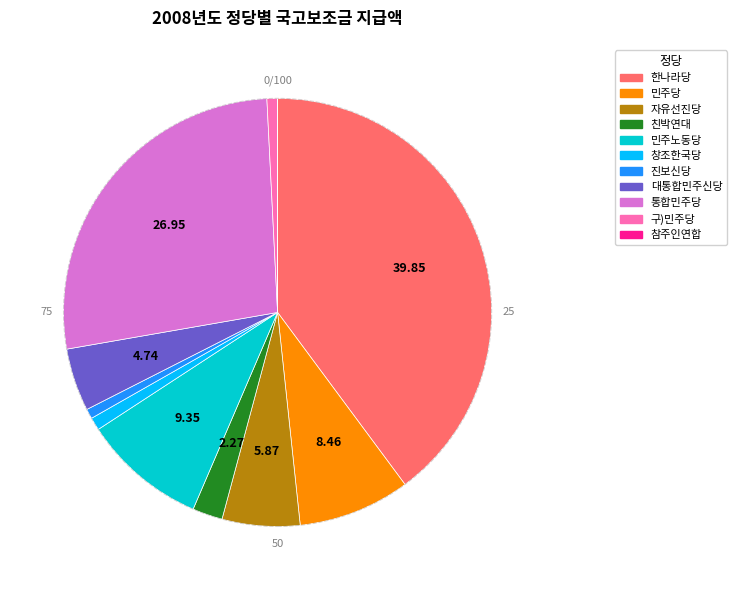

Is the sum of 친박연대 and 자유선진당 greater than half?

No